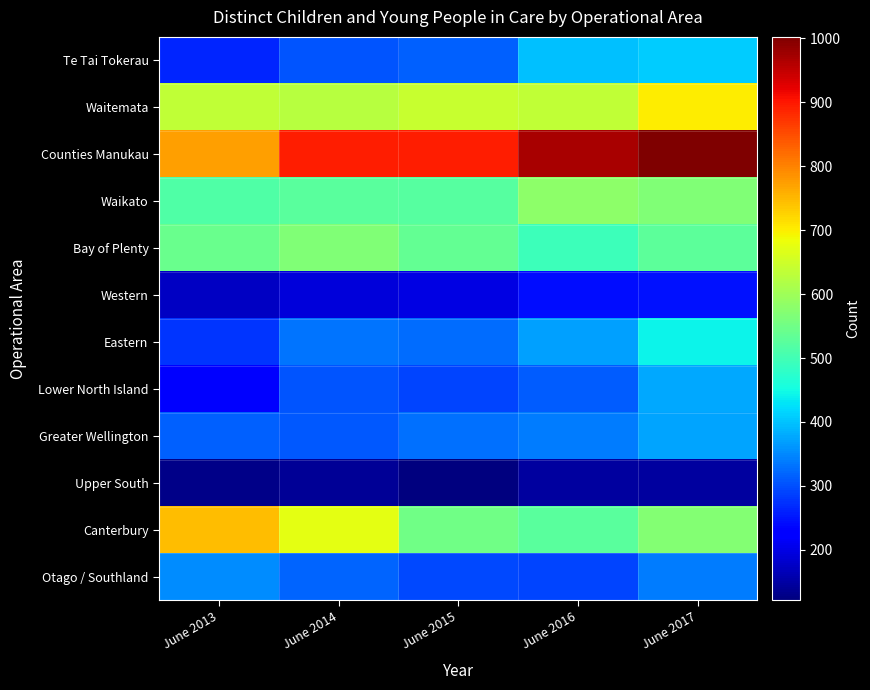

What is the difference between the highest and lowest values at June 2013?

642